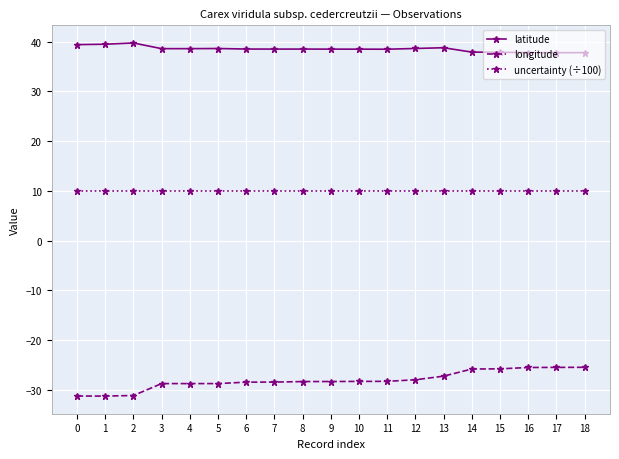

True or false: latitude and longitude cross at least once.

False